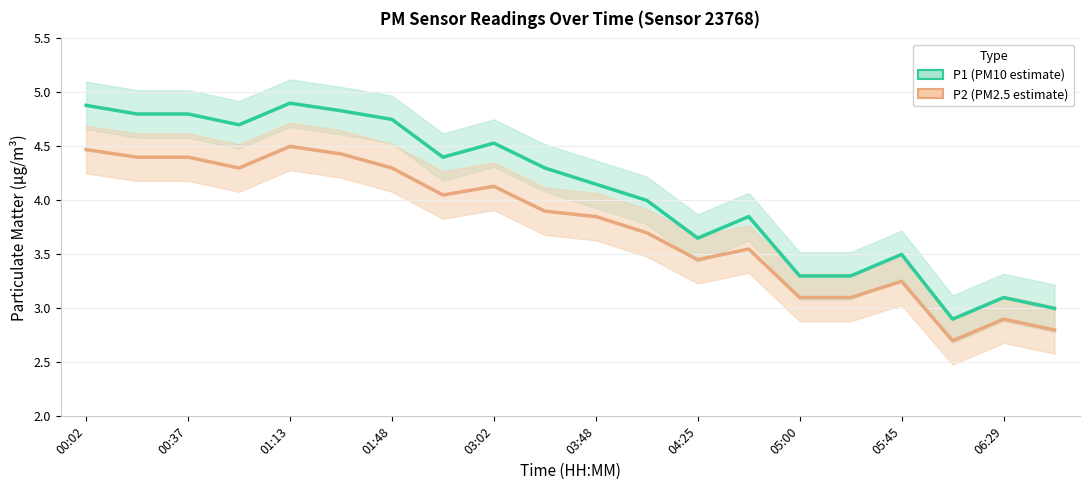

What is the approximate value of P1 (PM10 estimate) at 01:48?

4.7